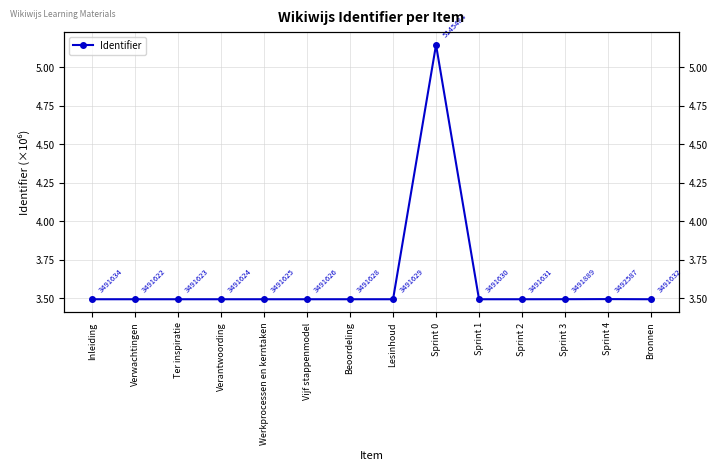

How many lines are shown in the chart?

1